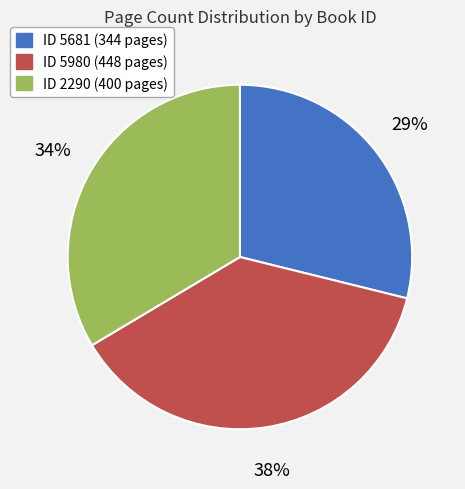

Does any single category account for the majority?

No